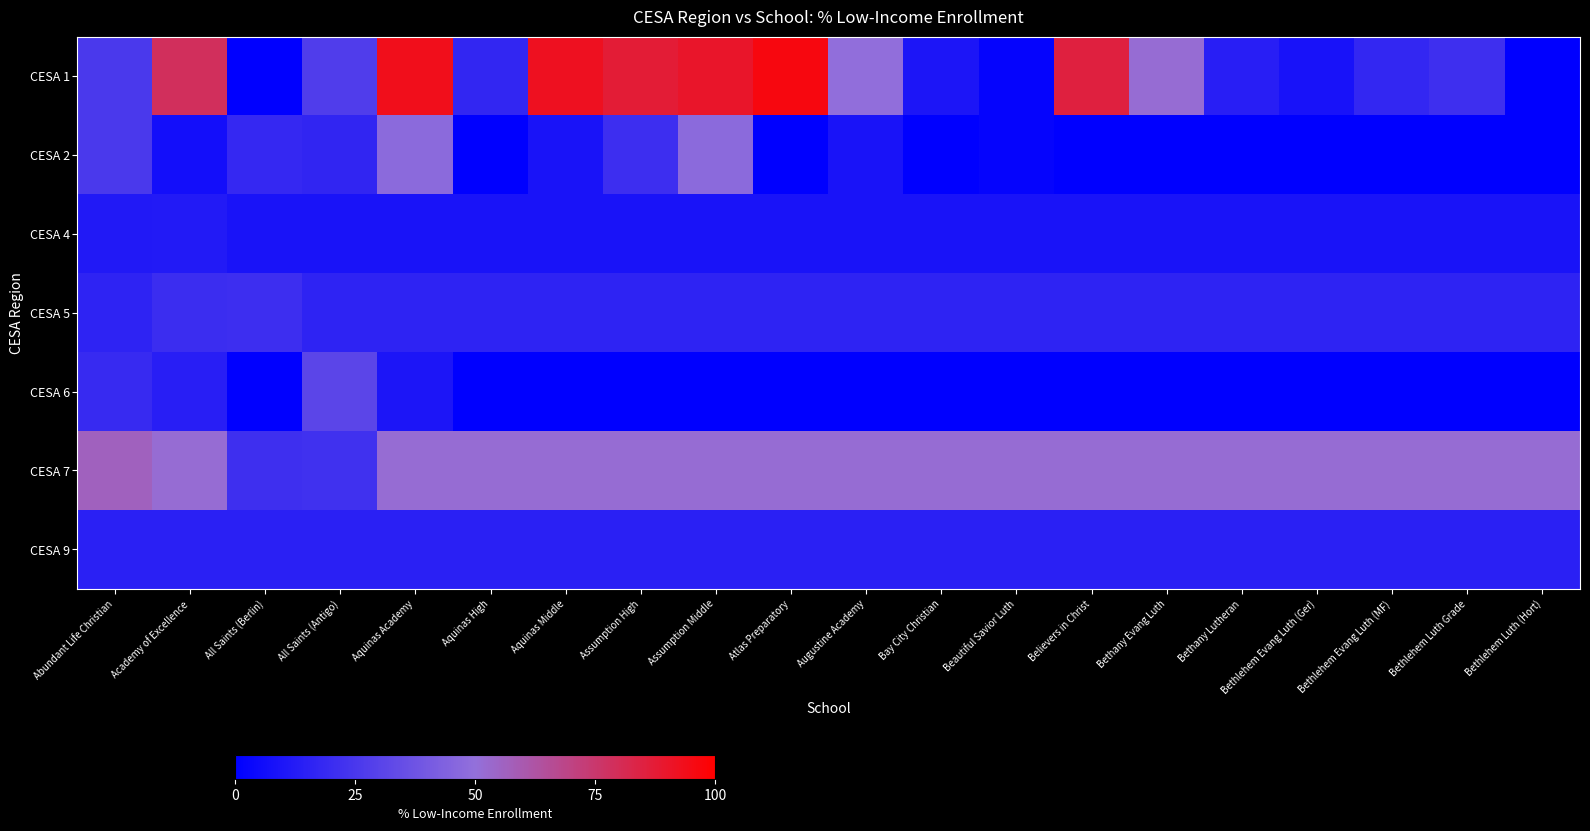

Reading left to right, transcribe all the data shown in this chart.

CESA 1: Abundant Life Christian=25.7	Academy of Excellence=78.6	All Saints (Berlin)=0.0	All Saints (Antigo)=27.6	Aquinas Academy=93.5	Aquinas High=17.5	Aquinas Middle=92.2	Assumption High=87.3	Assumption Middle=90.1	Atlas Preparatory=96.3	Augustine Academy=49.6	Bay City Christian=10.0	Beautiful Savior Luth=2.2	Believers in Christ=85.5	Bethany Evang Luth=51.9	Bethany Lutheran=14.0	Bethlehem Evang Luth (Ger)=8.4	Bethlehem Evang Luth (MF)=17.8	Bethlehem Luth Grade=21.4	Bethlehem Luth (Hort)=0.0
CESA 2: Abundant Life Christian=25.7	Academy of Excellence=7.0	All Saints (Berlin)=18.0	All Saints (Antigo)=16.9	Aquinas Academy=47.3	Aquinas High=0.0	Aquinas Middle=8.6	Assumption High=20.8	Assumption Middle=47.3	Atlas Preparatory=0.0	Augustine Academy=8.6	Bay City Christian=0.0	Beautiful Savior Luth=2.2	Believers in Christ=0.0	Bethany Evang Luth=0.0	Bethany Lutheran=0.0	Bethlehem Evang Luth (Ger)=0.0	Bethlehem Evang Luth (MF)=0.0	Bethlehem Luth Grade=0.0	Bethlehem Luth (Hort)=0.0
CESA 4: Abundant Life Christian=11.4	Academy of Excellence=12.0	All Saints (Berlin)=8.6	All Saints (Antigo)=8.6	Aquinas Academy=8.6	Aquinas High=8.6	Aquinas Middle=8.6	Assumption High=8.6	Assumption Middle=8.6	Atlas Preparatory=8.6	Augustine Academy=8.6	Bay City Christian=8.6	Beautiful Savior Luth=8.6	Believers in Christ=8.6	Bethany Evang Luth=8.6	Bethany Lutheran=8.6	Bethlehem Evang Luth (Ger)=8.6	Bethlehem Evang Luth (MF)=8.6	Bethlehem Luth Grade=8.6	Bethlehem Luth (Hort)=8.6
CESA 5: Abundant Life Christian=15.7	Academy of Excellence=20.6	All Saints (Berlin)=20.8	All Saints (Antigo)=15.7	Aquinas Academy=15.7	Aquinas High=15.7	Aquinas Middle=15.7	Assumption High=15.7	Assumption Middle=15.7	Atlas Preparatory=15.7	Augustine Academy=15.7	Bay City Christian=15.7	Beautiful Savior Luth=15.7	Believers in Christ=15.7	Bethany Evang Luth=15.7	Bethany Lutheran=15.7	Bethlehem Evang Luth (Ger)=15.7	Bethlehem Evang Luth (MF)=15.7	Bethlehem Luth Grade=15.7	Bethlehem Luth (Hort)=15.7
CESA 6: Abundant Life Christian=18.9	Academy of Excellence=14.0	All Saints (Berlin)=0.0	All Saints (Antigo)=31.1	Aquinas Academy=9.9	Aquinas High=0.0	Aquinas Middle=0.0	Assumption High=0.0	Assumption Middle=0.0	Atlas Preparatory=0.0	Augustine Academy=0.0	Bay City Christian=0.0	Beautiful Savior Luth=0.0	Believers in Christ=0.0	Bethany Evang Luth=0.0	Bethany Lutheran=0.0	Bethlehem Evang Luth (Ger)=0.0	Bethlehem Evang Luth (MF)=0.0	Bethlehem Luth Grade=0.0	Bethlehem Luth (Hort)=0.0
CESA 7: Abundant Life Christian=56.3	Academy of Excellence=51.9	All Saints (Berlin)=21.4	All Saints (Antigo)=22.2	Aquinas Academy=51.9	Aquinas High=51.9	Aquinas Middle=51.9	Assumption High=51.9	Assumption Middle=51.9	Atlas Preparatory=51.9	Augustine Academy=51.9	Bay City Christian=51.9	Beautiful Savior Luth=51.9	Believers in Christ=51.9	Bethany Evang Luth=51.9	Bethany Lutheran=51.9	Bethlehem Evang Luth (Ger)=51.9	Bethlehem Evang Luth (MF)=51.9	Bethlehem Luth Grade=51.9	Bethlehem Luth (Hort)=51.9
CESA 9: Abundant Life Christian=14.7	Academy of Excellence=14.7	All Saints (Berlin)=14.7	All Saints (Antigo)=14.7	Aquinas Academy=14.7	Aquinas High=14.7	Aquinas Middle=14.7	Assumption High=14.7	Assumption Middle=14.7	Atlas Preparatory=14.7	Augustine Academy=14.7	Bay City Christian=14.7	Beautiful Savior Luth=14.7	Believers in Christ=14.7	Bethany Evang Luth=14.7	Bethany Lutheran=14.7	Bethlehem Evang Luth (Ger)=14.7	Bethlehem Evang Luth (MF)=14.7	Bethlehem Luth Grade=14.7	Bethlehem Luth (Hort)=14.7